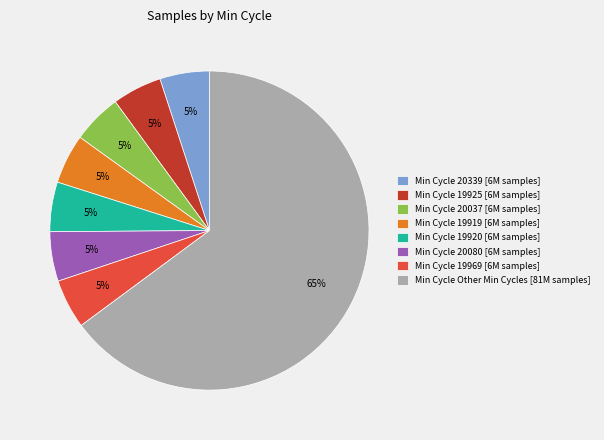

The Min Cycle Other Min Cycles [81M samples] slice represents 65% of the pie. True or false?

True